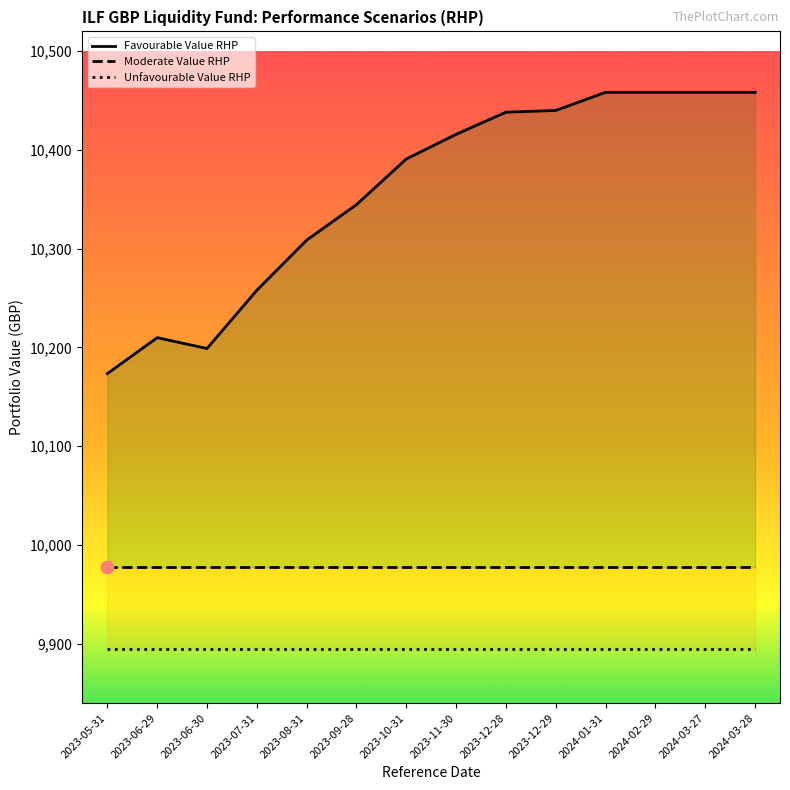

What is the label of the 10th point from the right?

2023-08-31